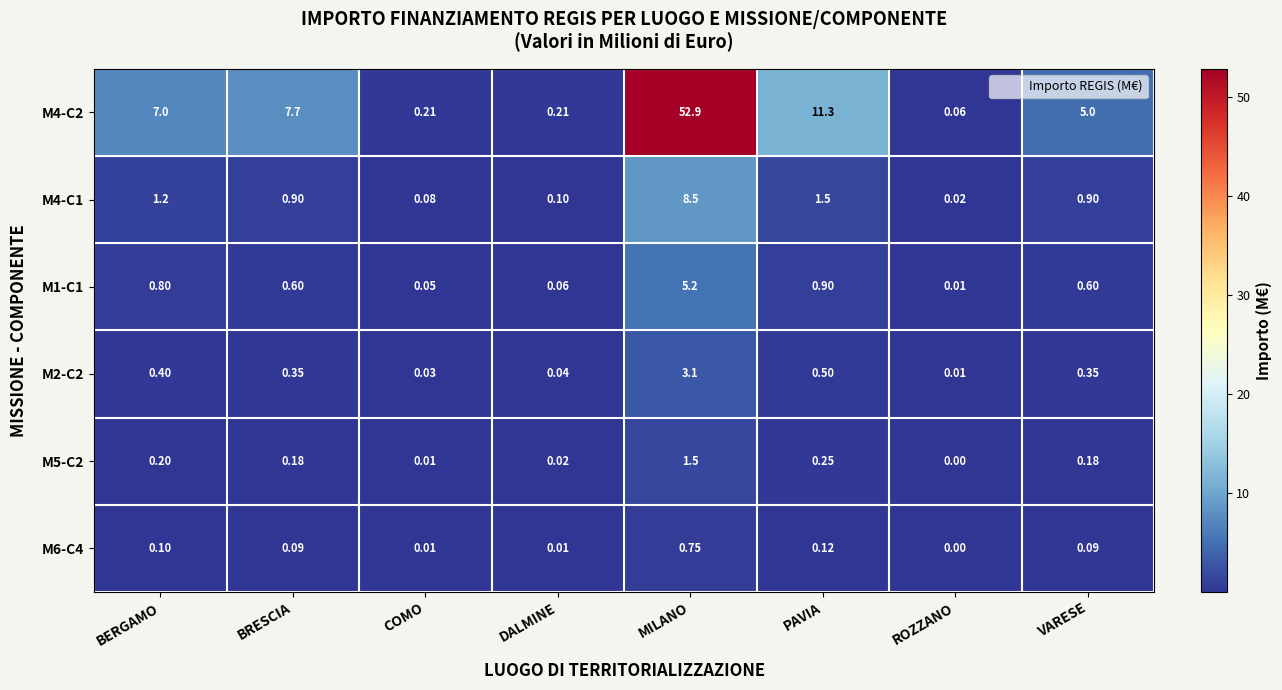

At which category does the chart reach its minimum across all series?

ROZZANO